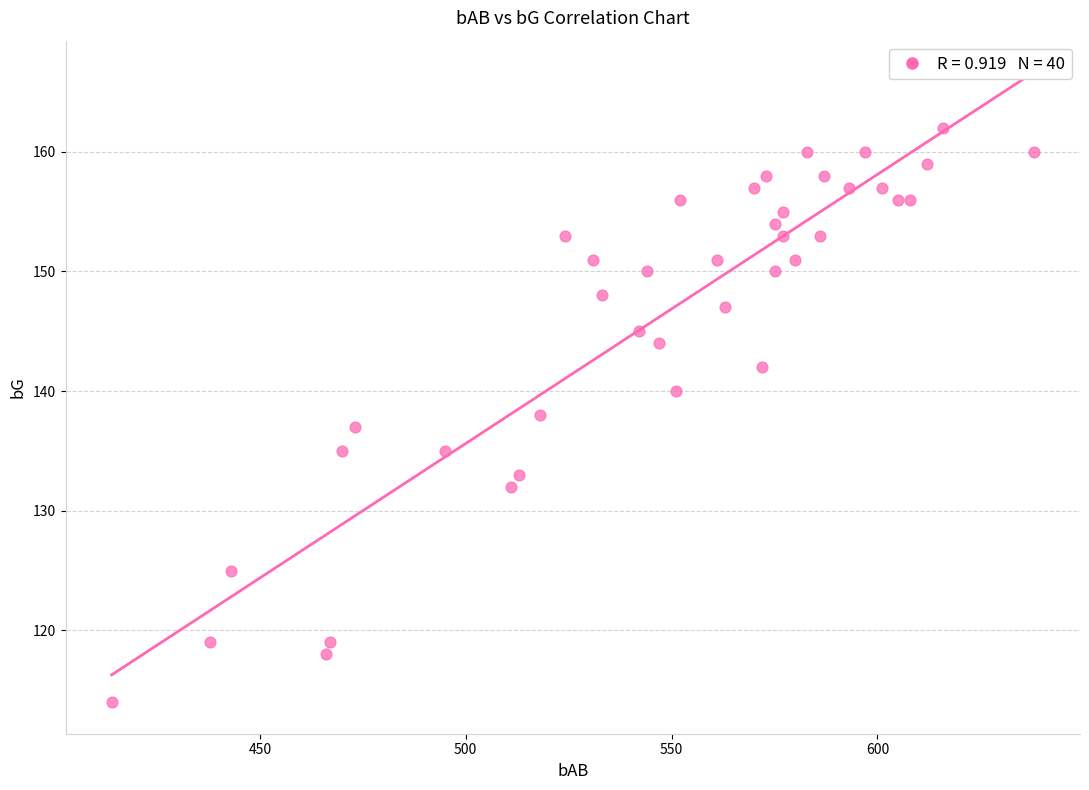

What is the range of Y values (max minus min)?

48